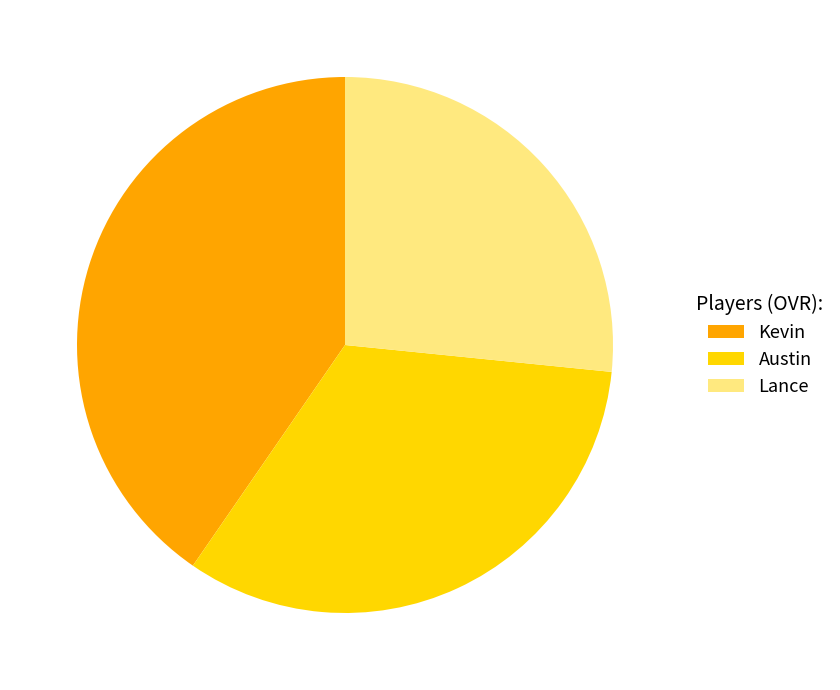

Rank the categories by value from highest to lowest.

Kevin, Austin, Lance